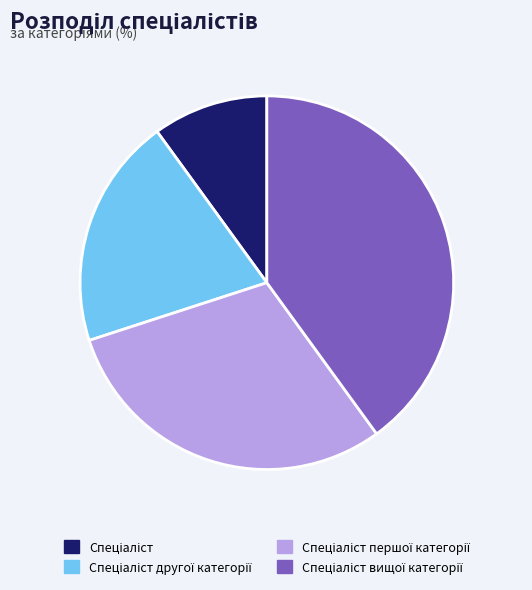

Is there any slice that represents more than half of the pie?

No